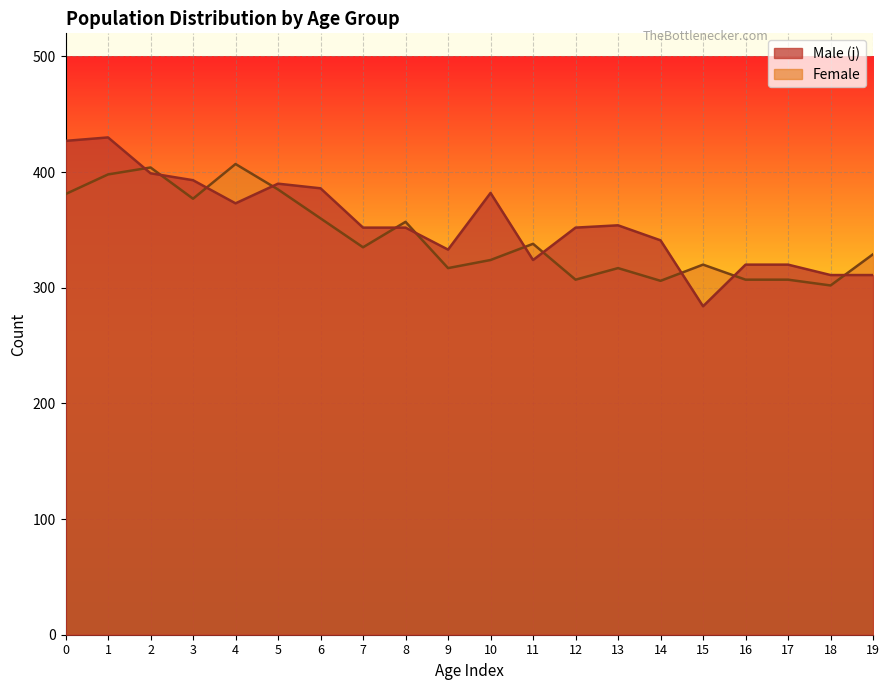

At which category does Female reach its first local valley?

3